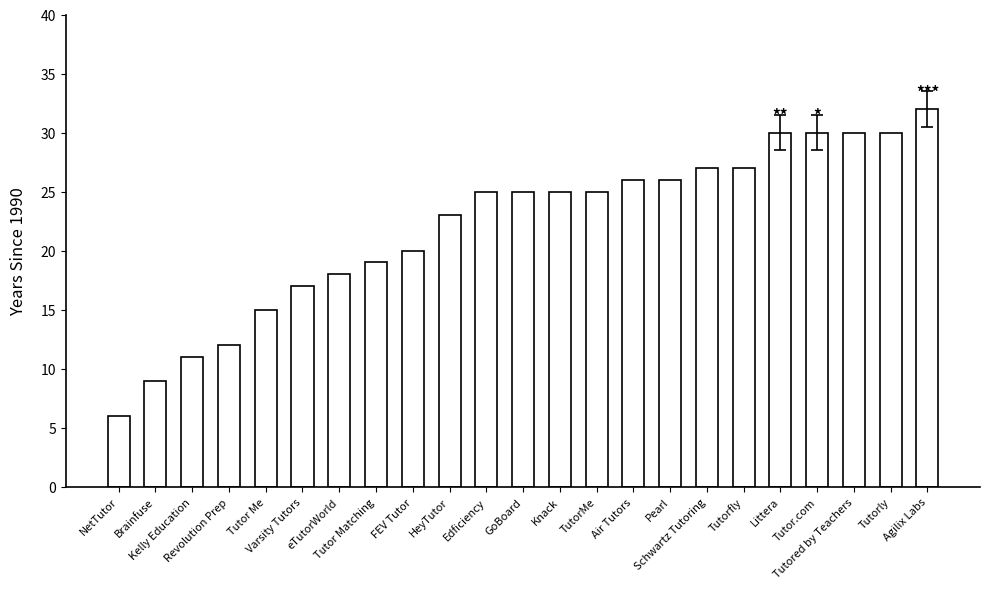

The chart shows a value of 13 at TutorMe. True or false?

False